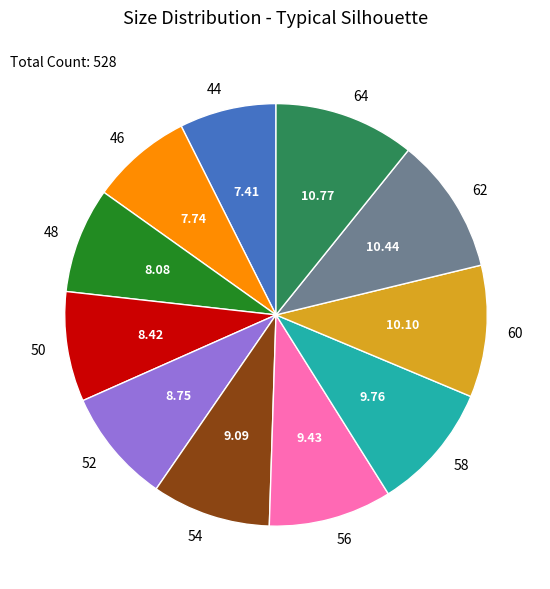

Which has a higher value, 56 or 46?

56